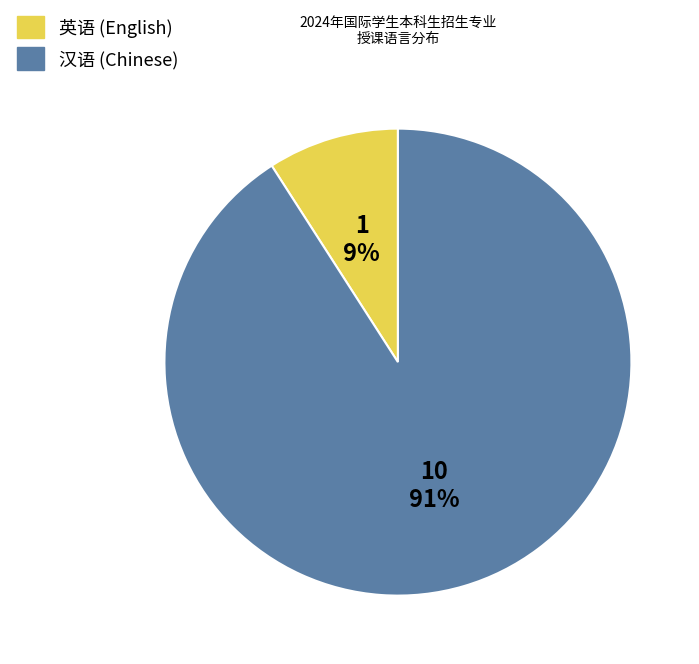

Count the number of slices in the pie.

2